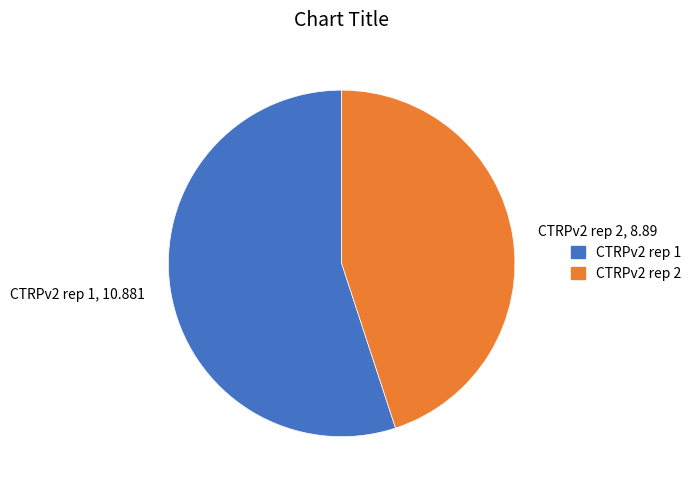

Which has a higher value, CTRPv2 rep 2 or CTRPv2 rep 1?

CTRPv2 rep 1